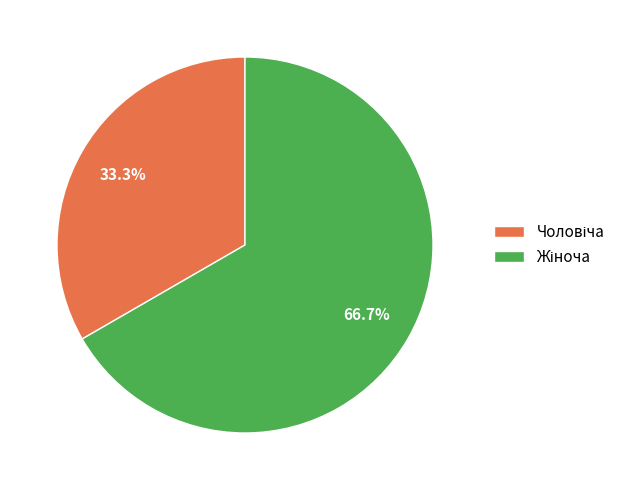

Is there a majority slice in this chart?

Yes